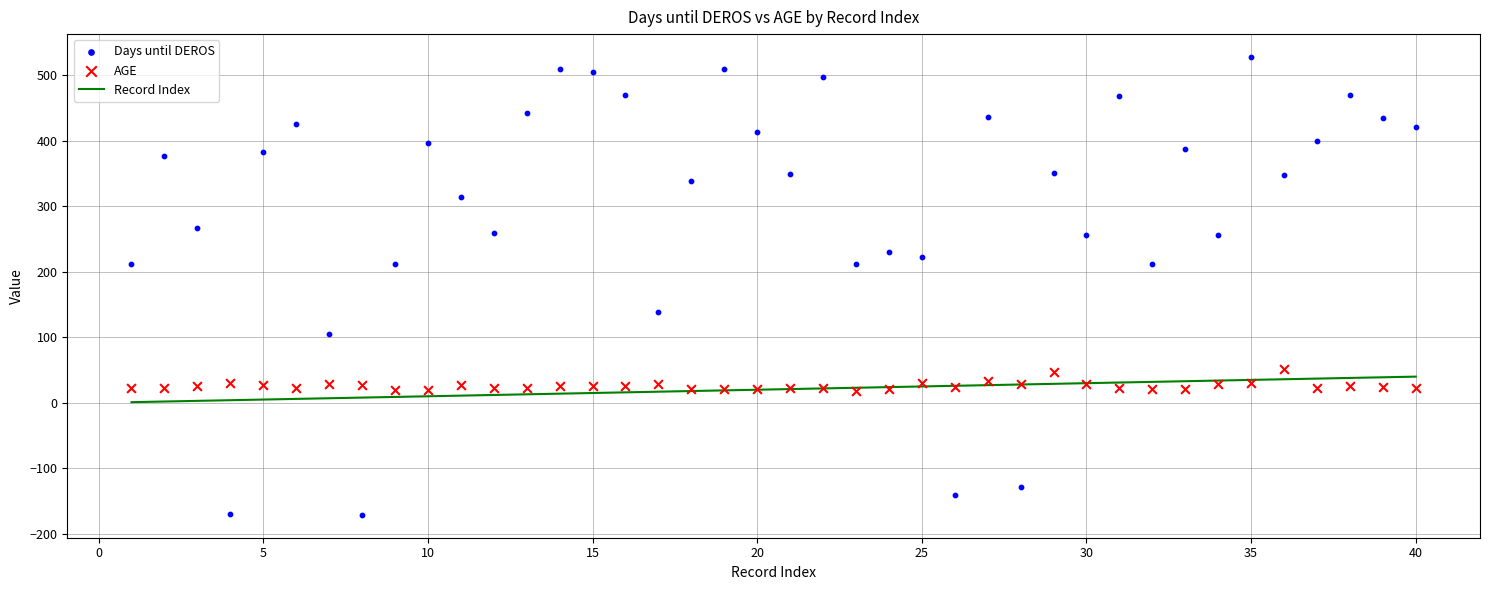

Which series has the largest Y range (max minus min)?

Days until DEROS